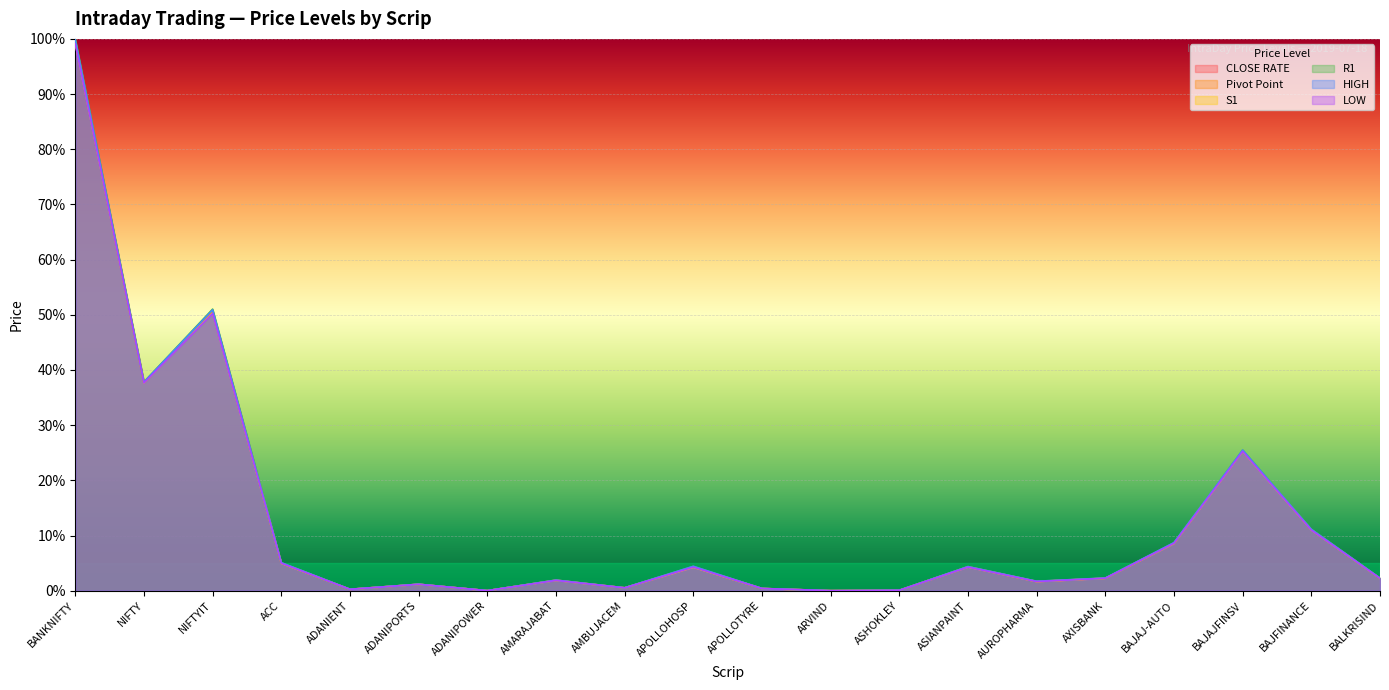

What is the label of the 4th point from the left?

ACC